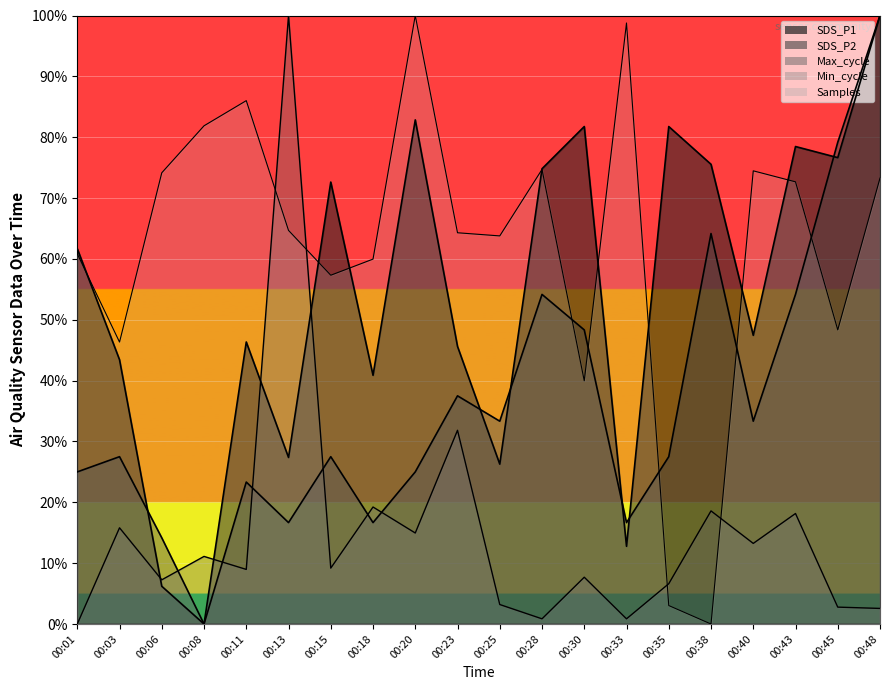

True or false: Samples and SDS_P1 cross at least once.

True